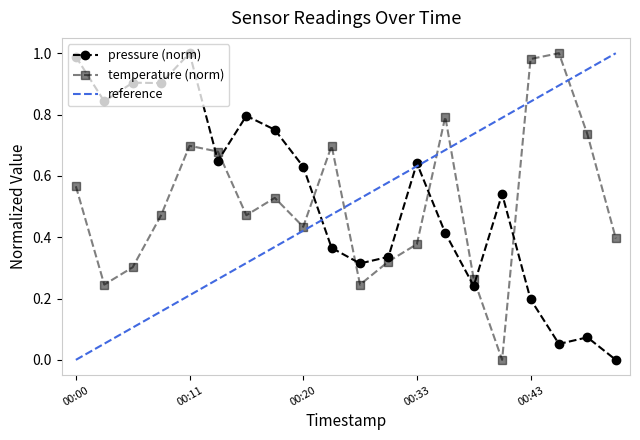

Rank the categories by temperature value from highest to lowest.

00:46, 00:43, 00:36, 00:48, 00:11, 00:23, 00:13, 00:00, 00:18, 00:08, 00:16, 00:20, 00:51, 00:33, 00:31, 00:06, 00:38, 00:03, 00:28, 00:41